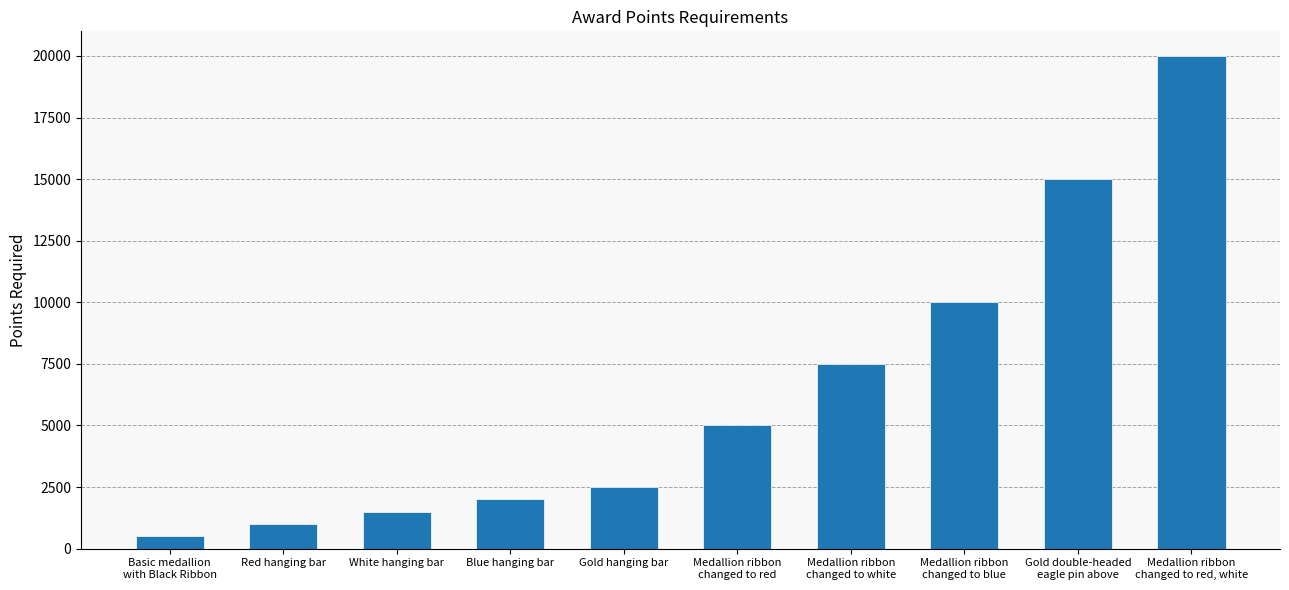

List the labels in order of value, smallest first.

Basic medallion
with Black Ribbon, Red hanging bar, White hanging bar, Blue hanging bar, Gold hanging bar, Medallion ribbon
changed to red, Medallion ribbon
changed to white, Medallion ribbon
changed to blue, Gold double-headed
eagle pin above, Medallion ribbon
changed to red, white